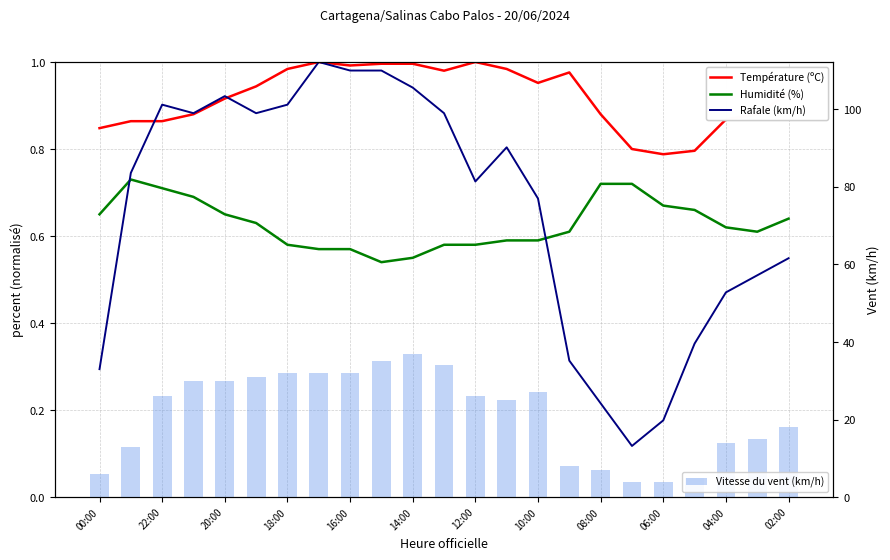

What is the difference between the maximum and minimum values in the Vitesse du vent (km/h) series?

33